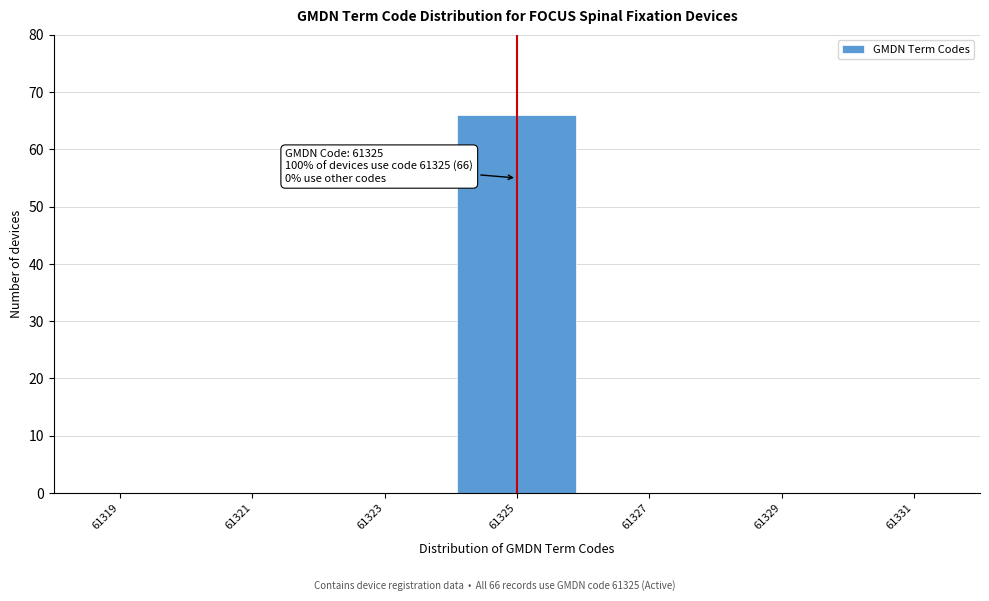

Reading left to right, what are all the values shown in this chart?

61321=0	61323=0	61325=66	61327=0	61329=0